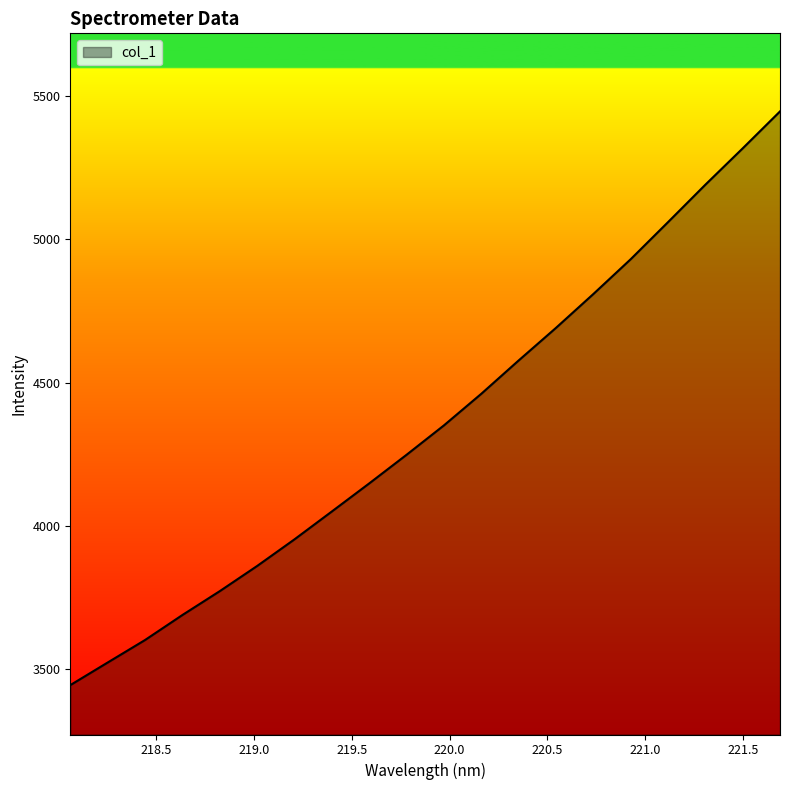

What is the difference between the maximum and minimum values?

2001.2